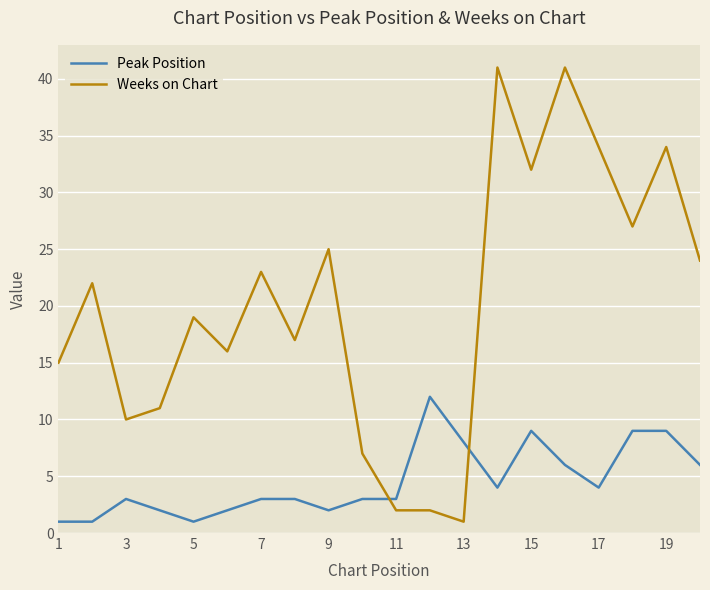

What is the highest value of the Peak Position series?

12